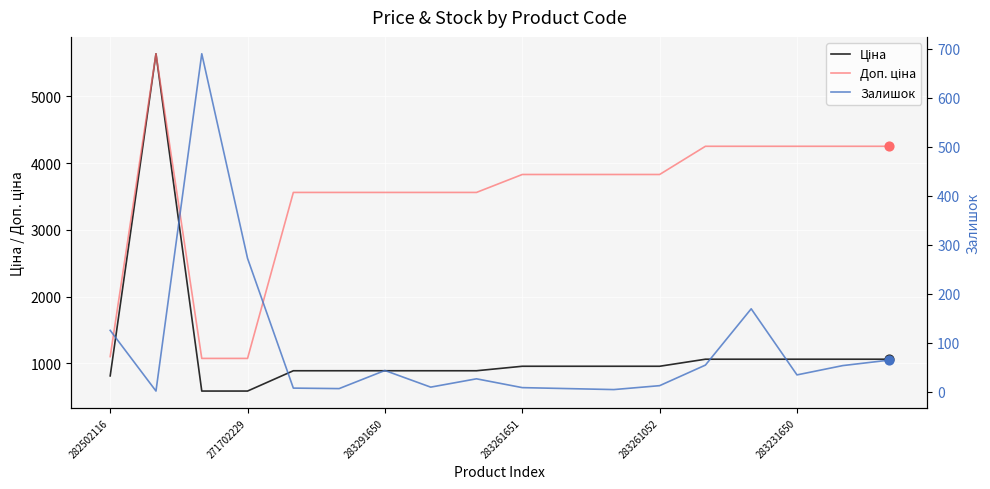

Is the value of Доп. ціна at 15 greater than the value of Залишок at 283231650?

Yes